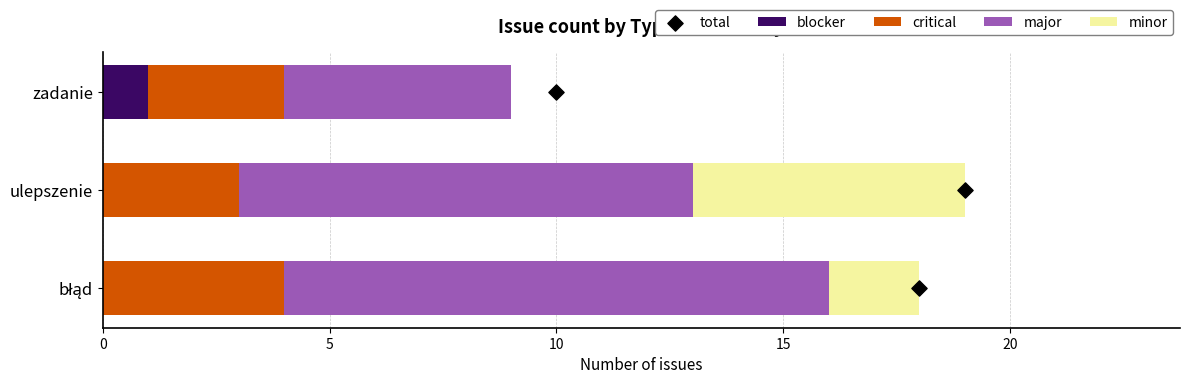

What are all the series names shown in the legend?

blocker, critical, major, minor, total